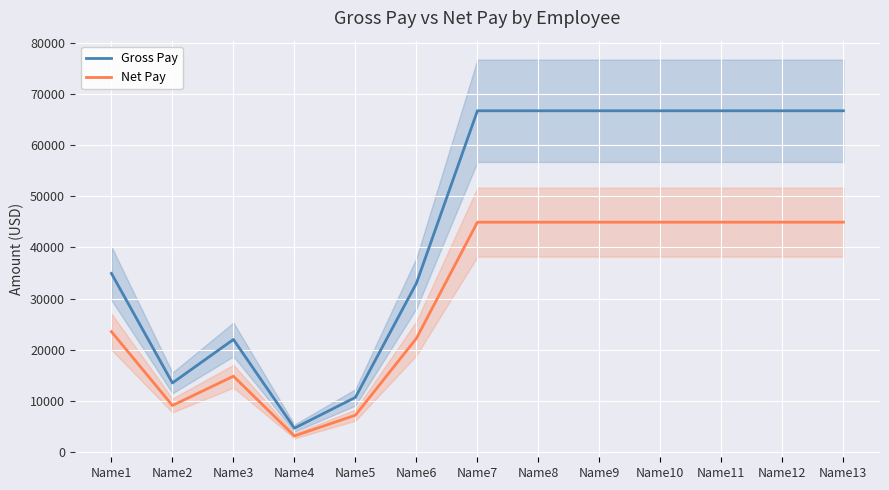

In Gross Pay, how many points are lower than both neighbors (excluding endpoints)?

2